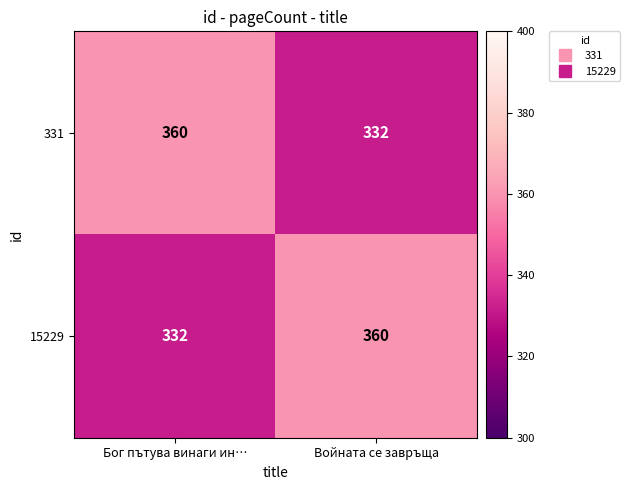

At Войната се завръща, list the series in order from largest to smallest.

15229, 331